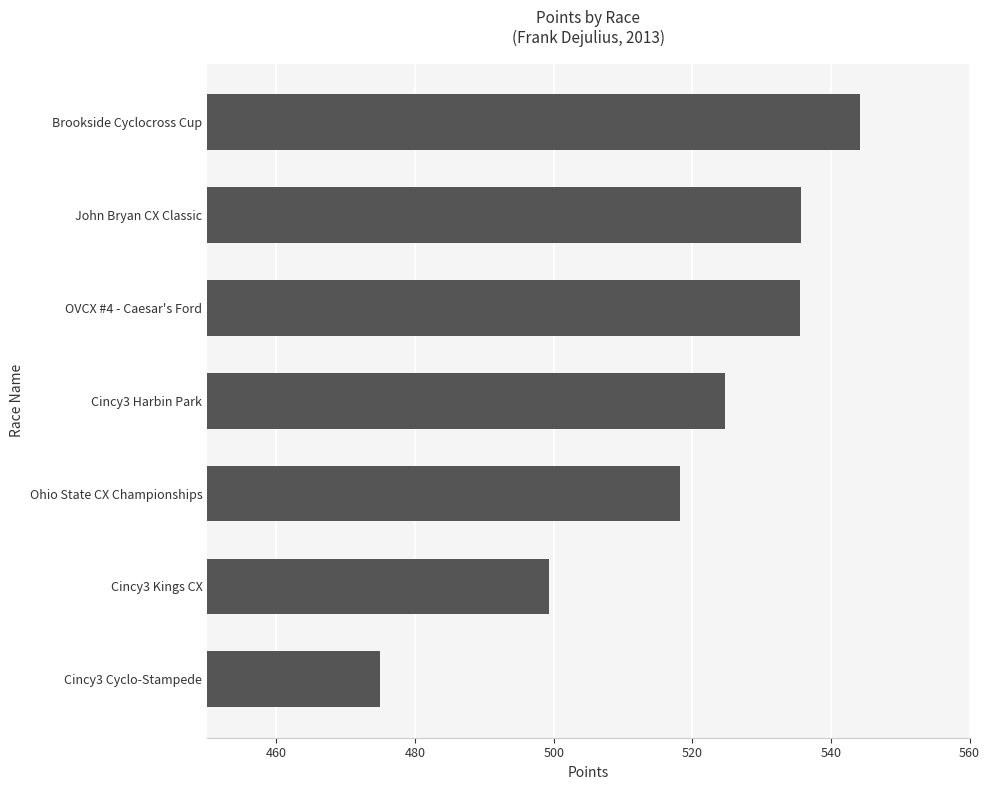

The chart shows a value of 301.0 at Cincy3 Kings CX. True or false?

False